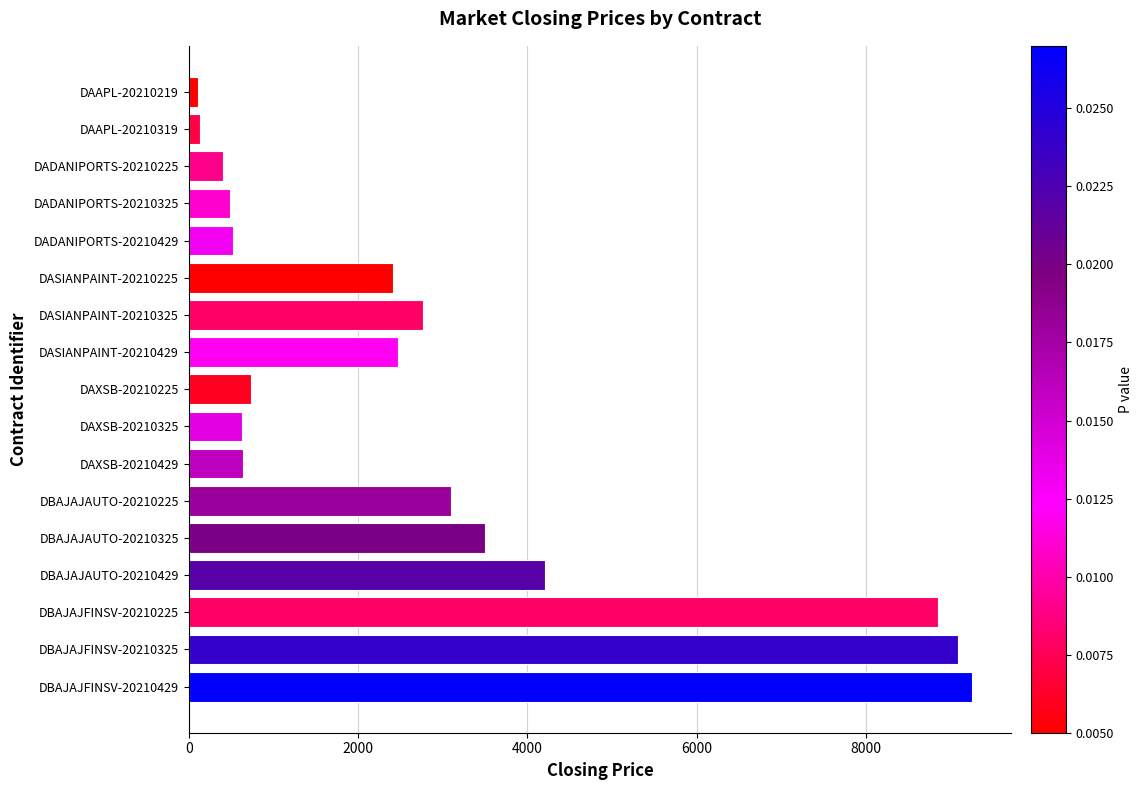

Where is the data nearest to the value 4681?

DBAJAJAUTO-20210429